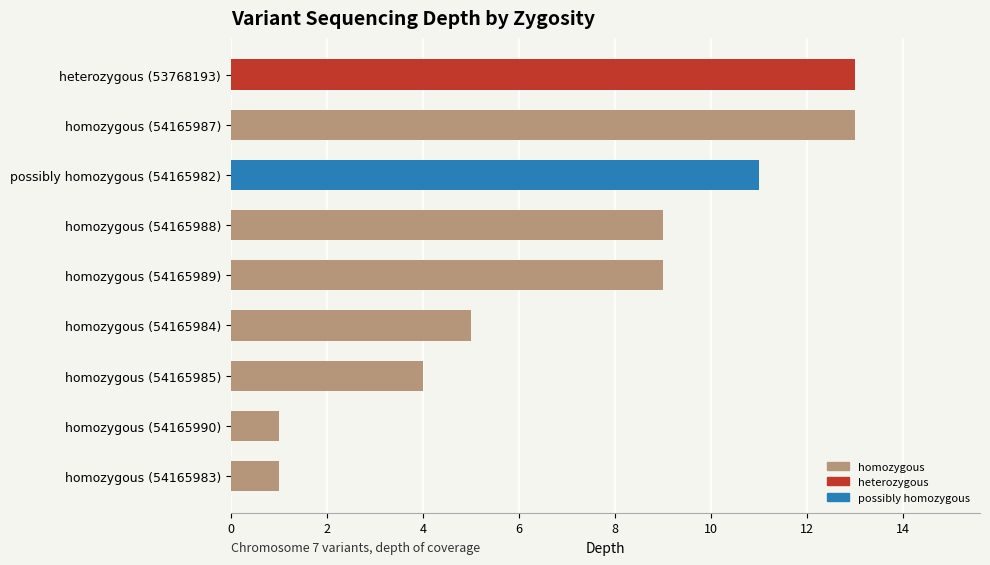

How many values are below 9?

4